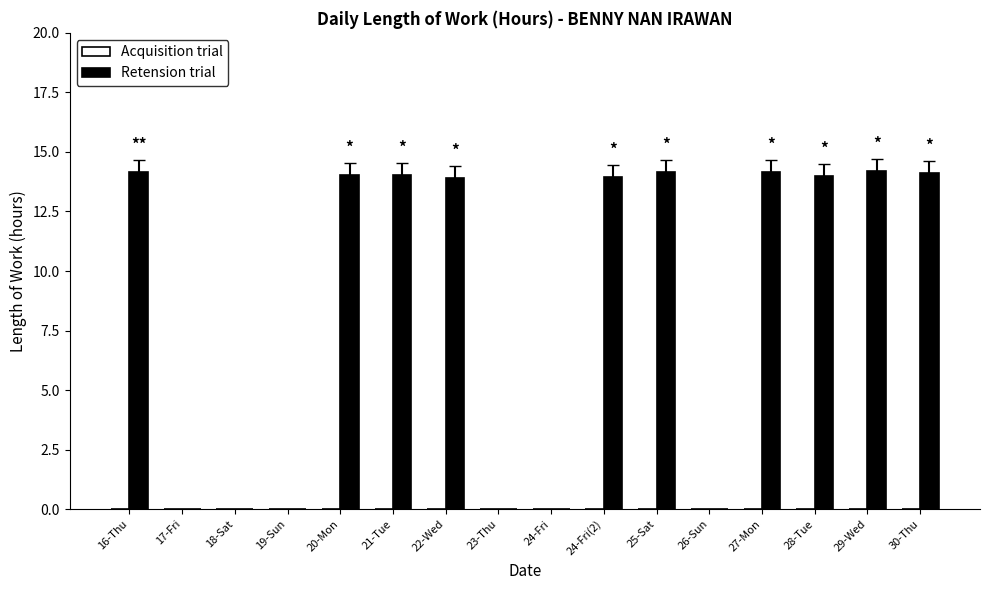

What is the maximum value shown in the chart?

14.2